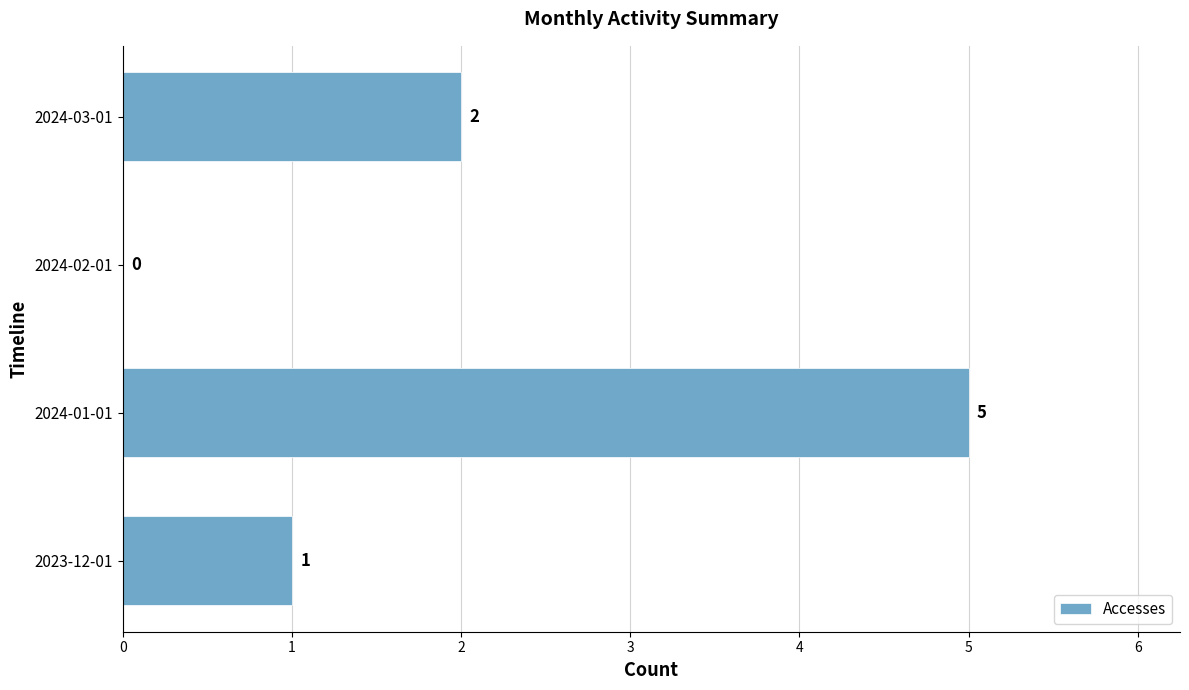

Between 2024-02-01 and 2024-01-01, which is larger?

2024-01-01